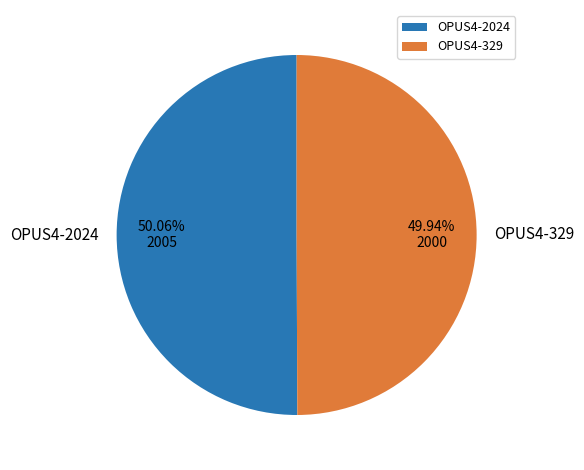

Is the sum of OPUS4-2024 and OPUS4-329 greater than half?

Yes